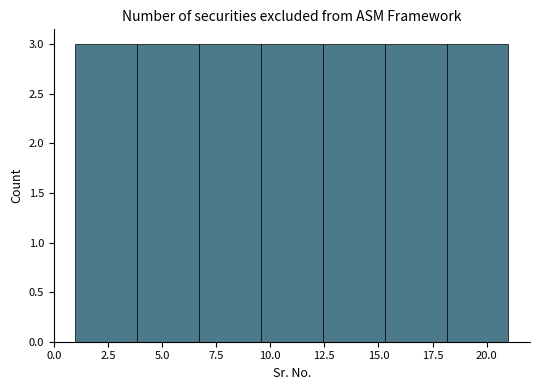

Reading left to right, list every bar in this chart as the range it spans on the x-axis followed by its height. Neither the bar edges nor the heights are printed on the chart, so give them approximately, as read against the axes.

1.0 to 4.0: 3
4.0 to 6.5: 3
6.5 to 9.5: 3
9.5 to 12.5: 3
12.5 to 15.5: 3
15.5 to 18.0: 3
18.0 to 21.0: 3